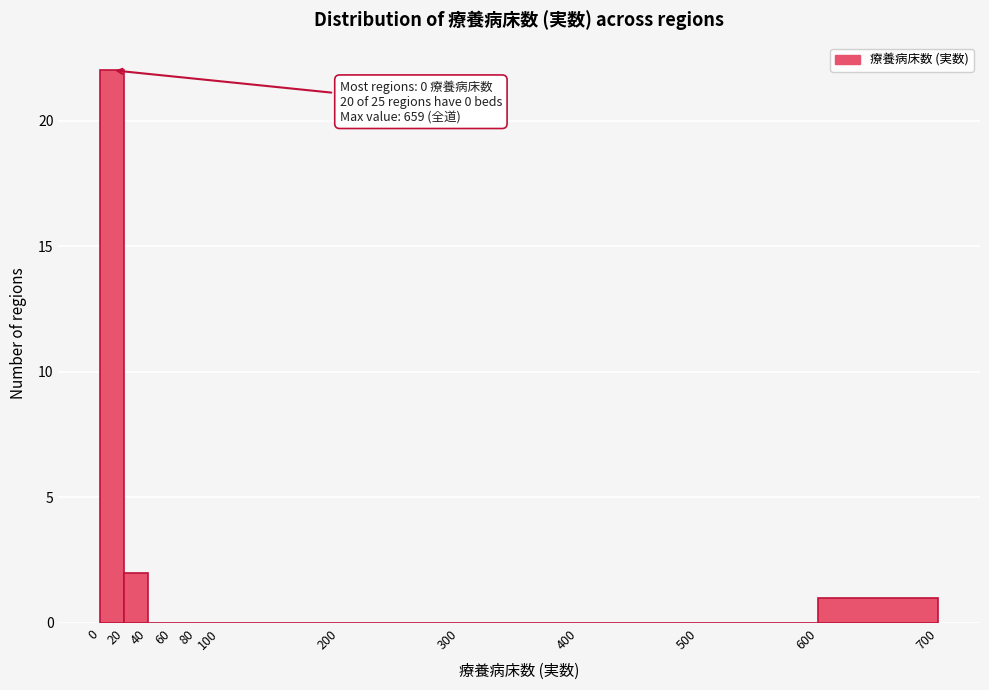

Over which range of the x-axis is the bar tallest?

0 to 20